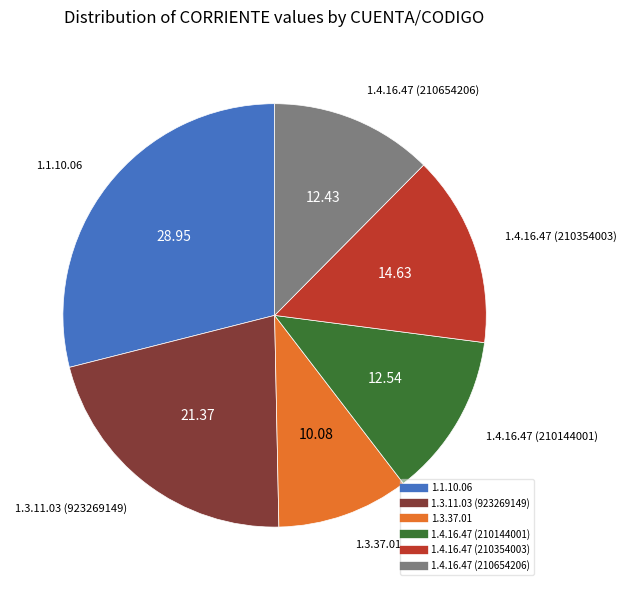

What is the ratio of the value at 1.3.11.03 (923269149) to the value at 1.4.16.47 (210354003)?

1.5